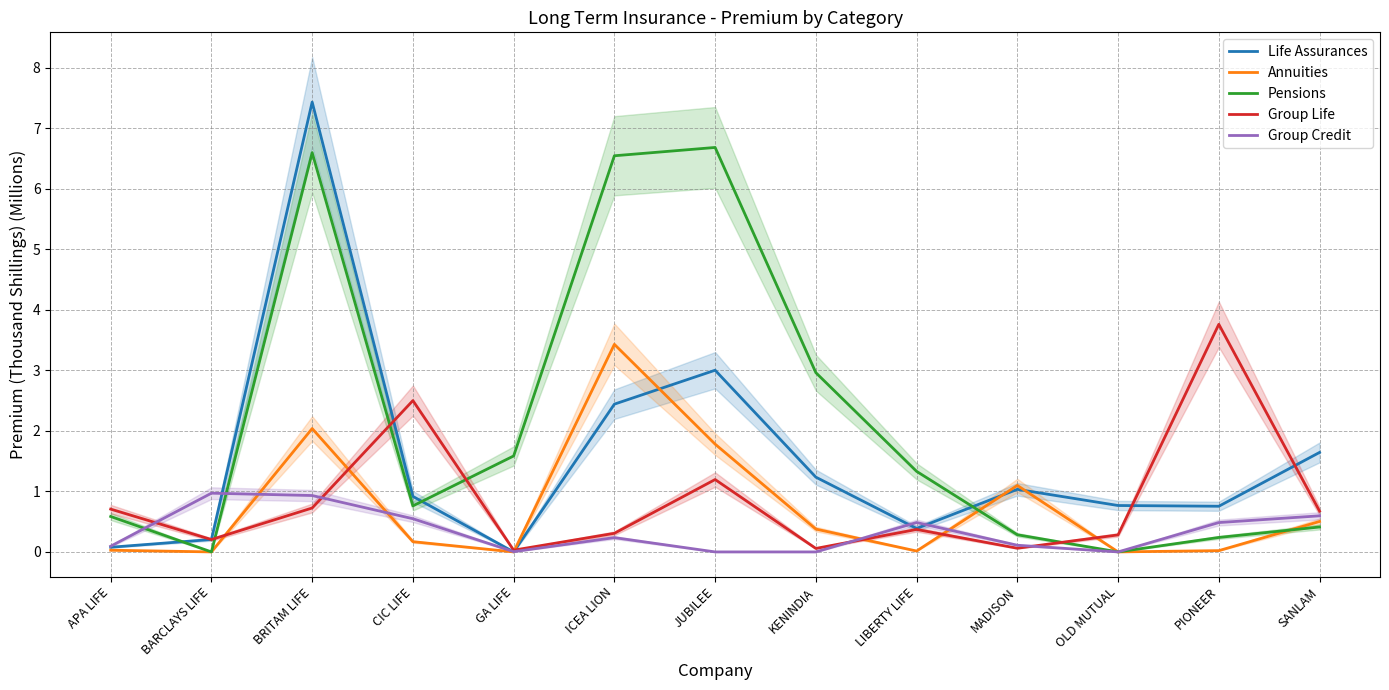

What is the difference between the maximum and second lowest values in the Pensions series?

6.7